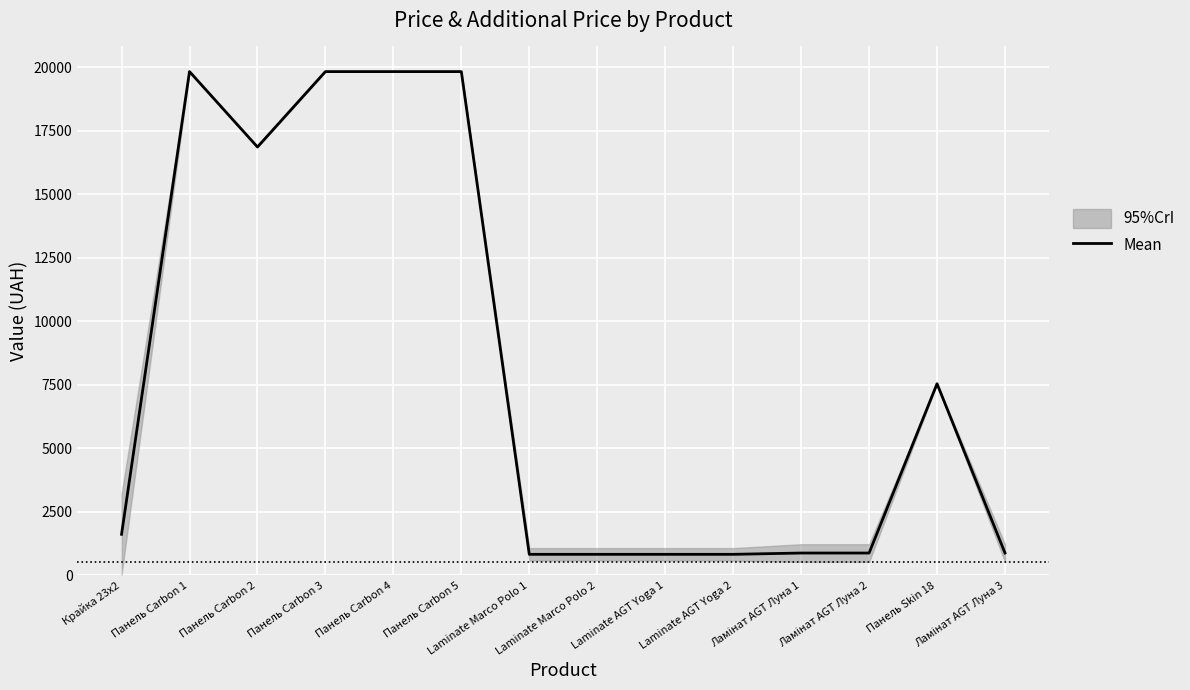

List the labels in order of value, largest first.

Панель Carbon 1, Панель Carbon 3, Панель Carbon 4, Панель Carbon 5, Панель Carbon 2, Панель Skin 18, Крайка 23x2, Ламінат AGT Луна 1, Ламінат AGT Луна 2, Ламінат AGT Луна 3, Laminate Marco Polo 1, Laminate Marco Polo 2, Laminate AGT Yoga 1, Laminate AGT Yoga 2